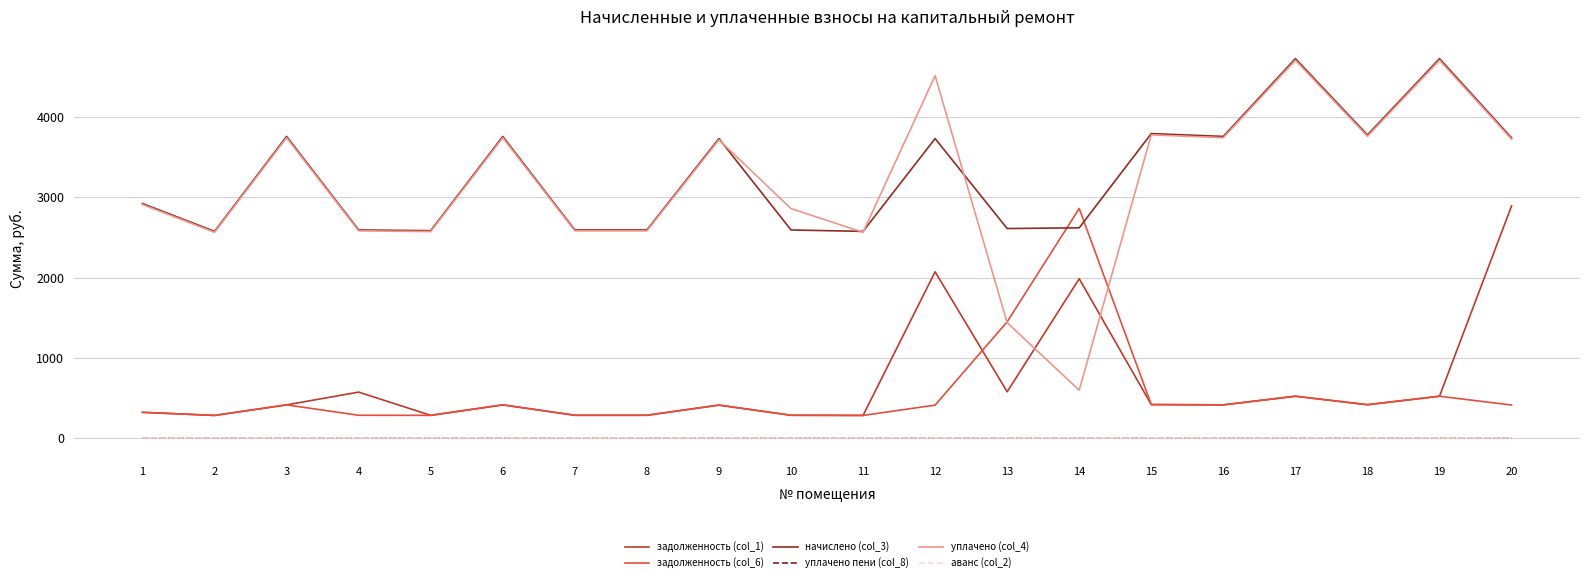

True or false: уплачено (col_4) and задолженность (col_1) intersect in this chart.

True